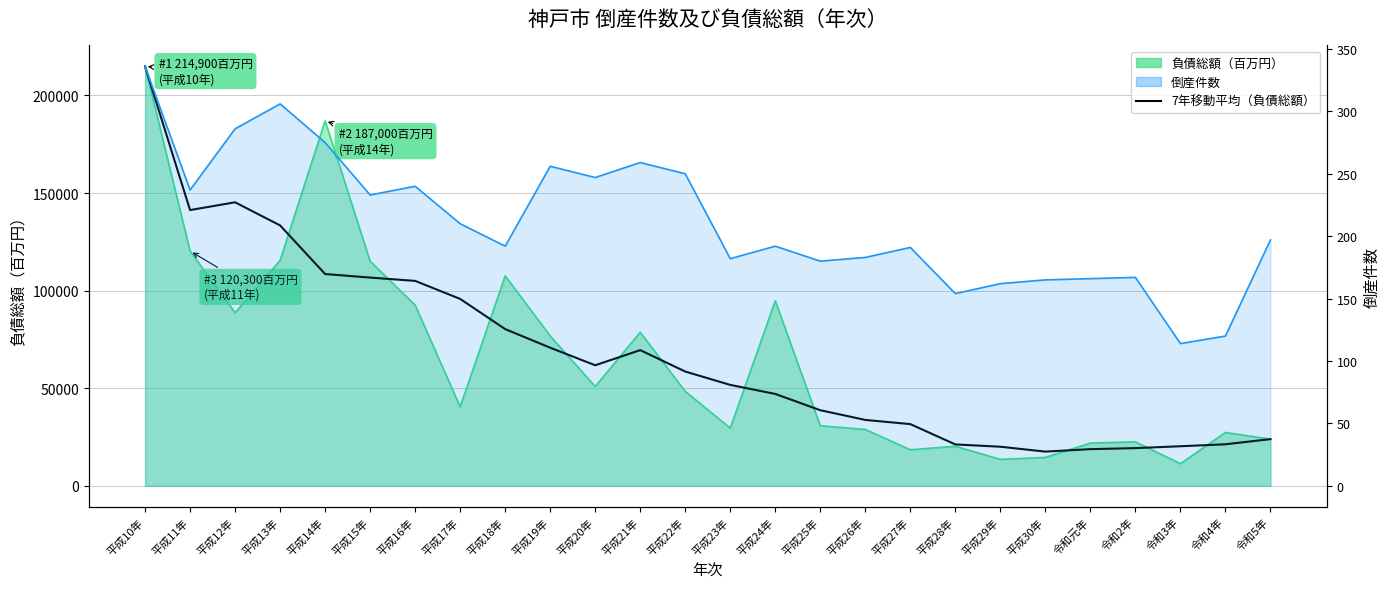

What position from the right is 平成27年?

9